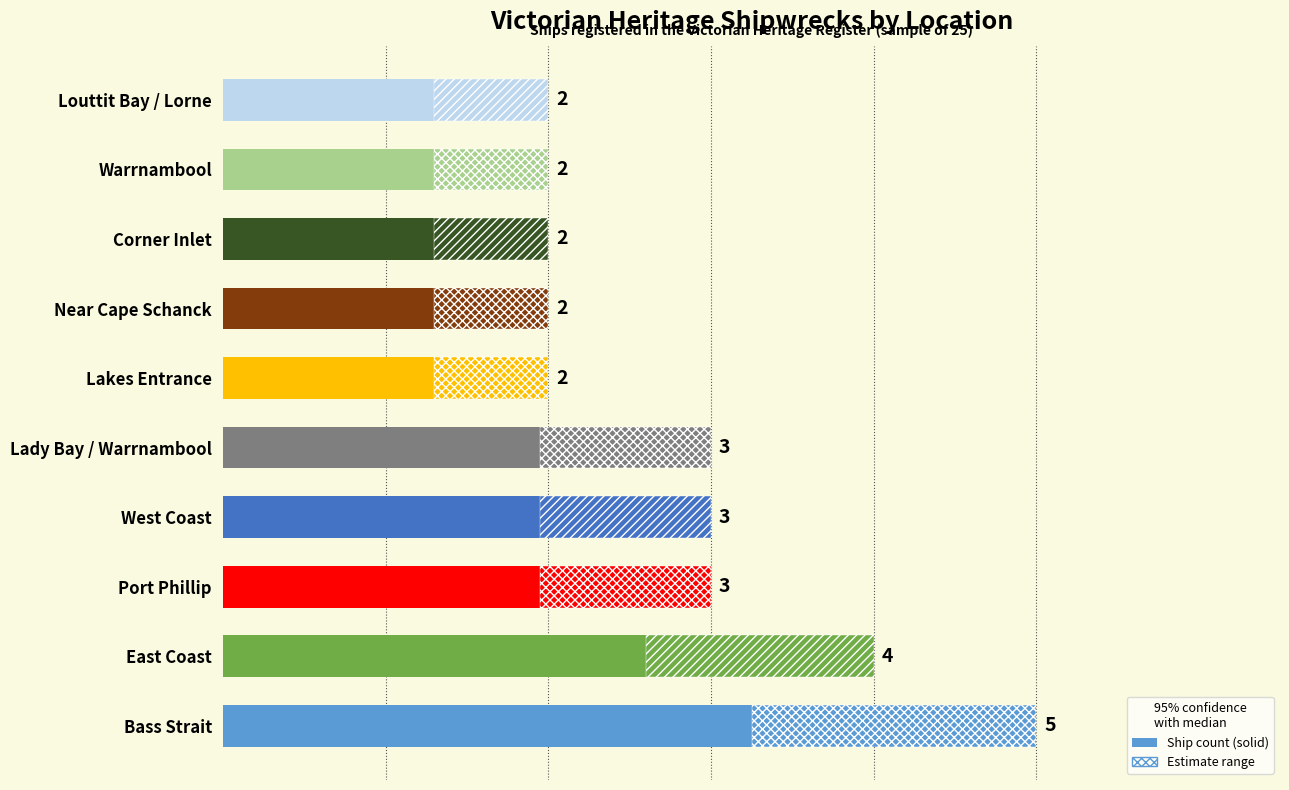

Count the number of data series in this chart.

1